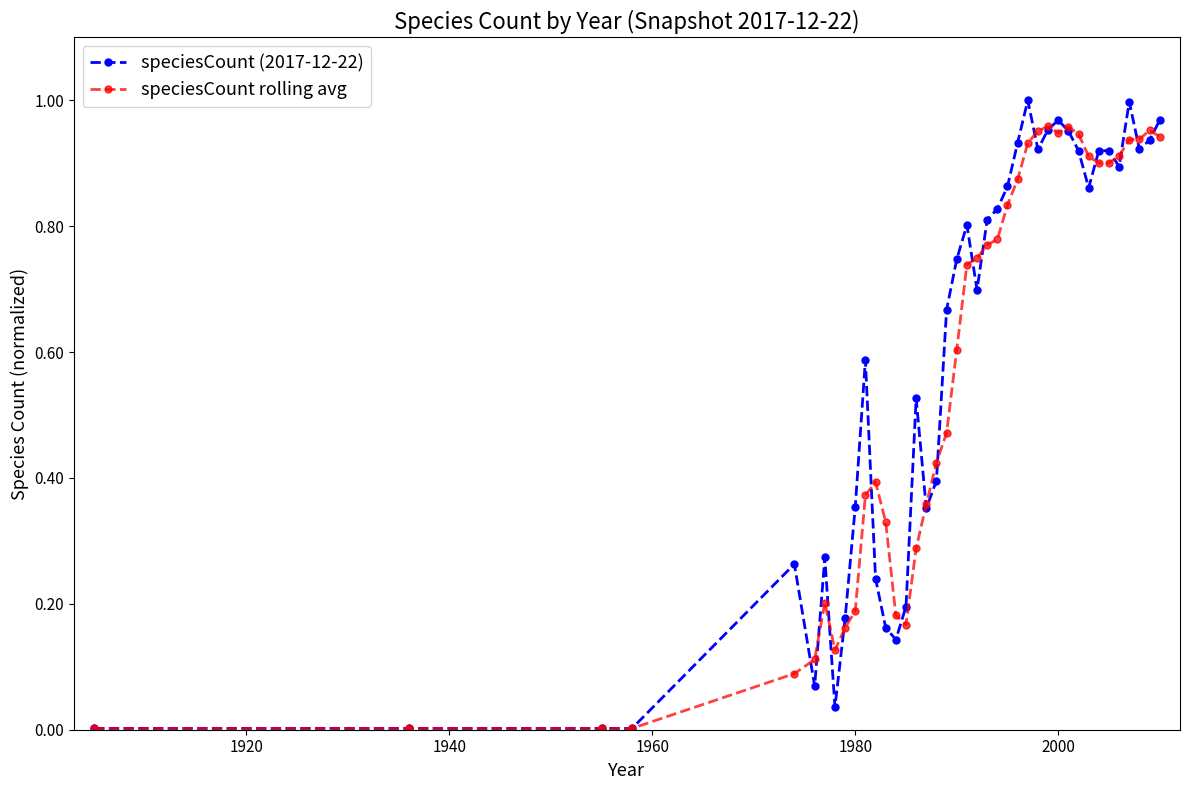

Which series has the widest spread of values?

speciesCount (2017-12-22)